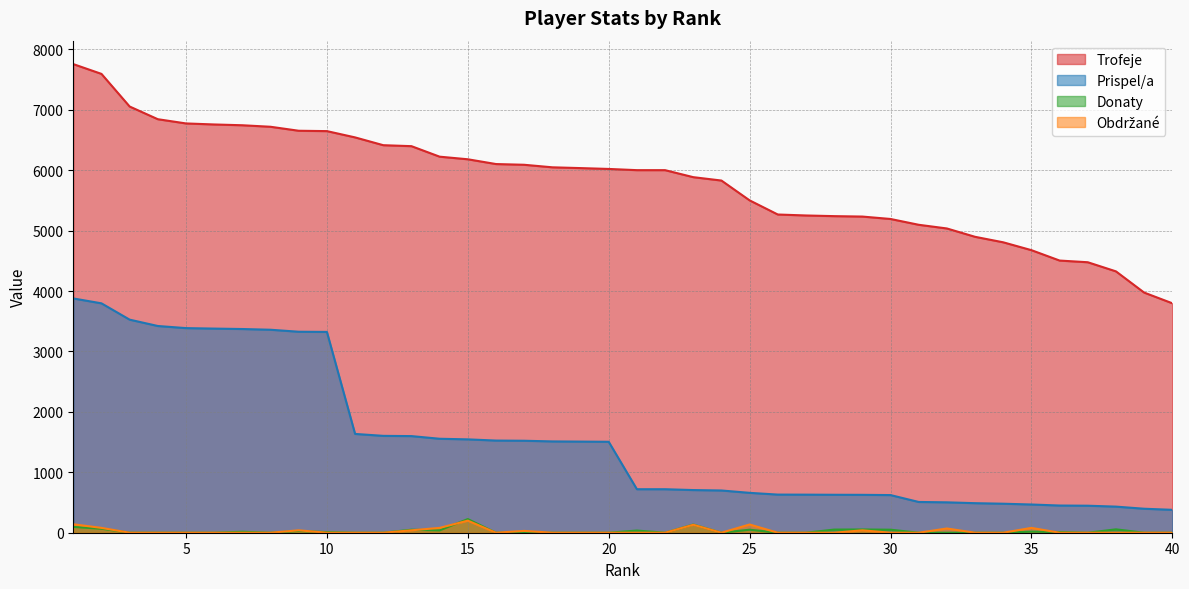

Is the value of Prispel/a at 15 greater than the value of Trofeje at 9?

No